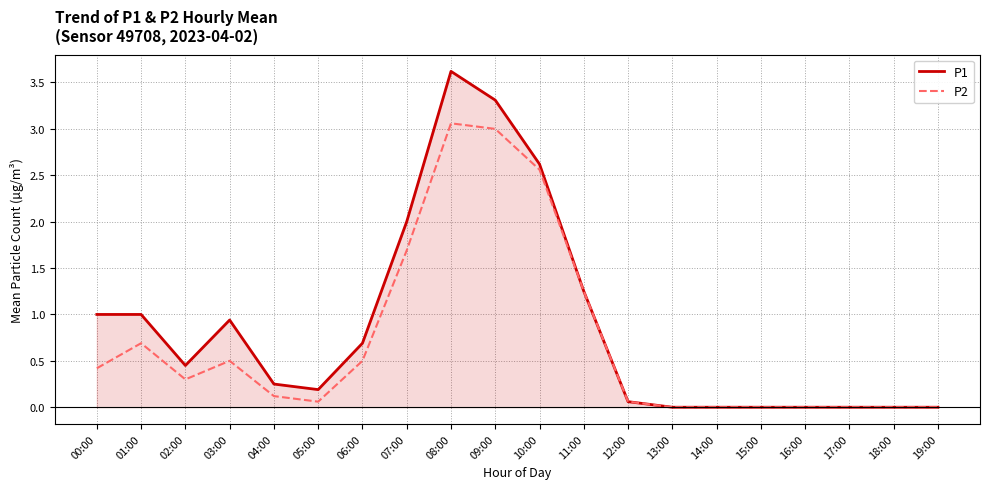

What are all the series names shown in the legend?

P1, P2